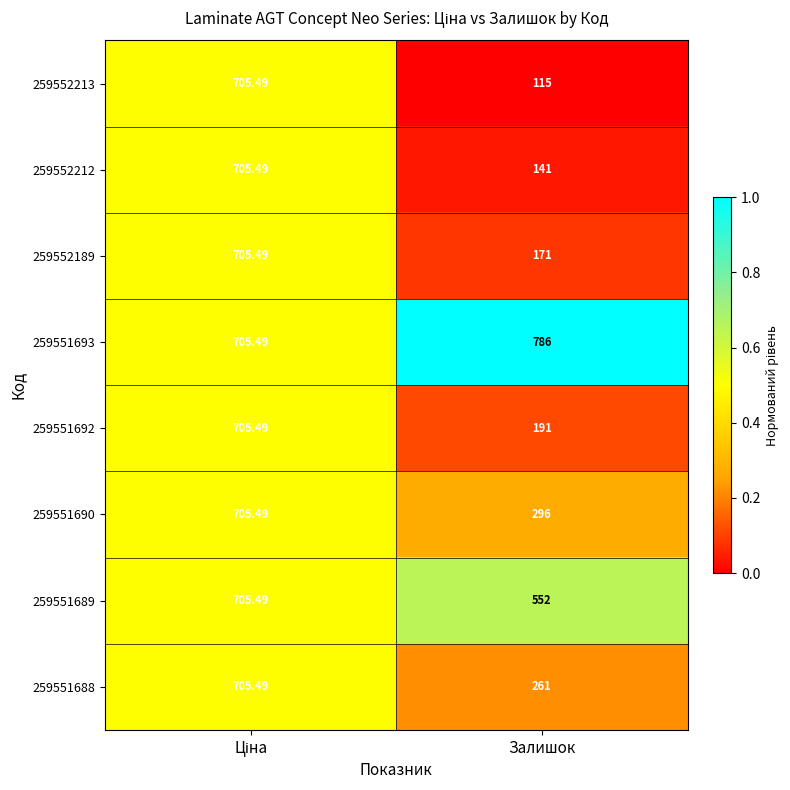

At which category does the chart reach its minimum across all series?

Залишок